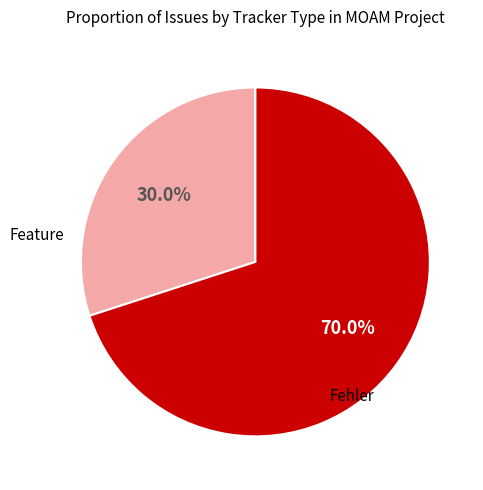

Is there a majority slice in this chart?

Yes